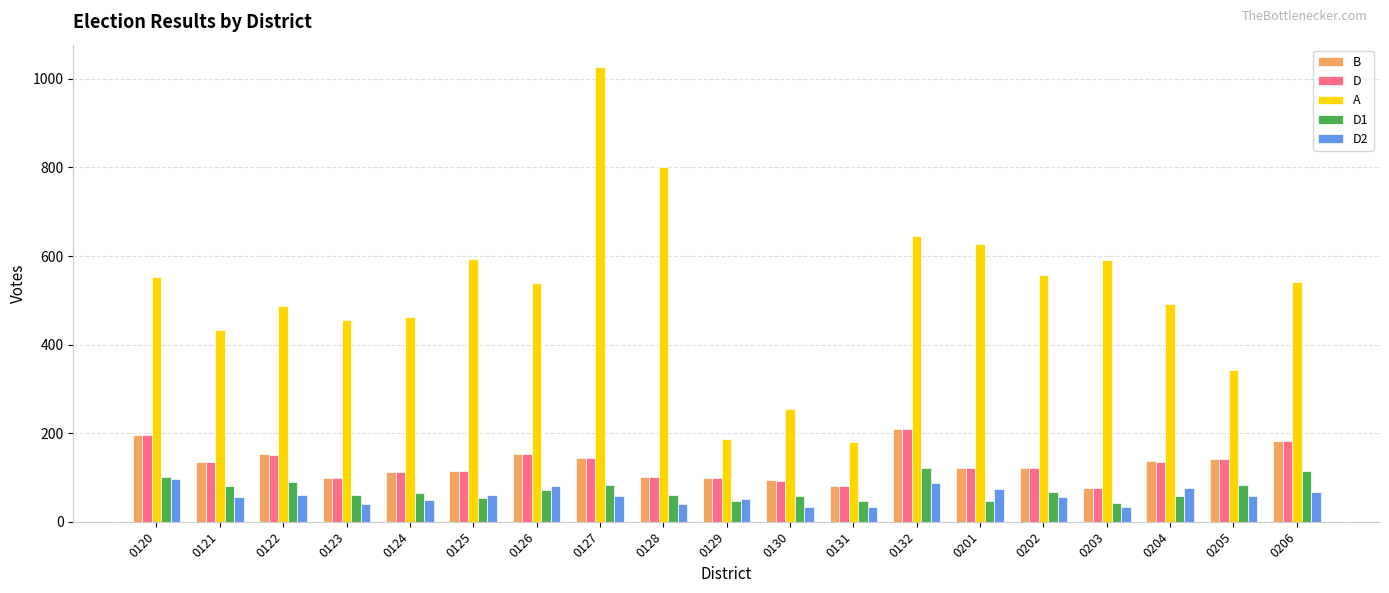

Between 0130 and 0202, which series saw the biggest shift?

A